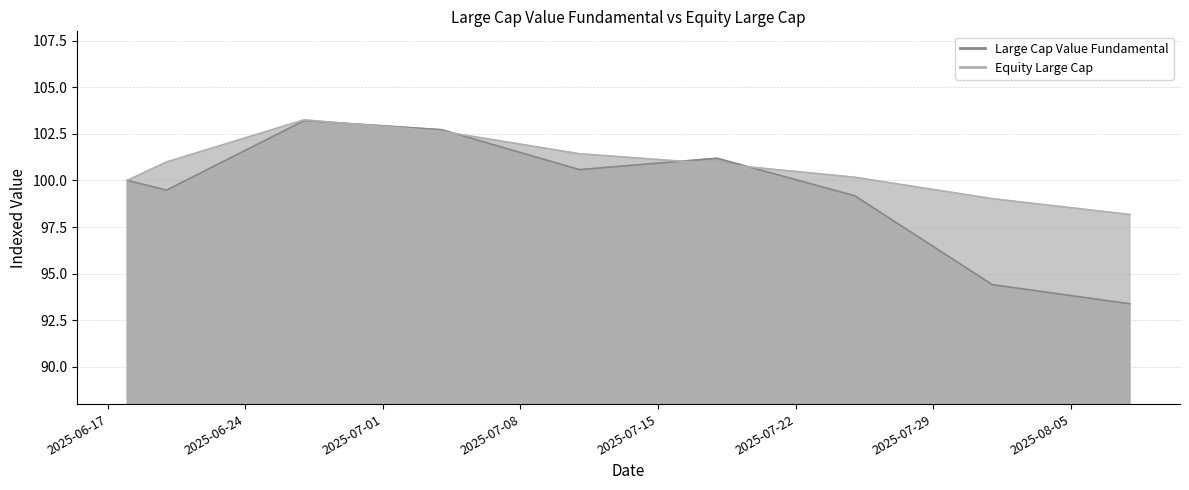

At which label does Large Cap Value Fundamental reach its minimum?

2025-08-08